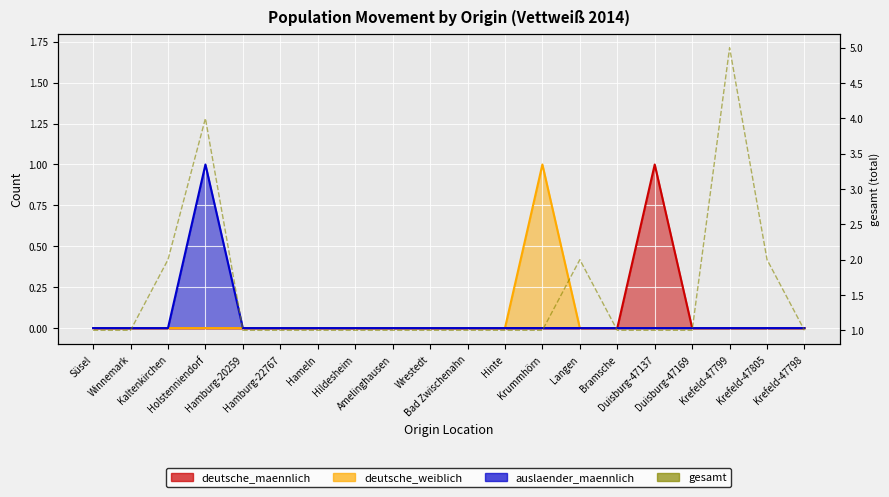

Which label corresponds to the largest value in the chart?

Krefeld-47799